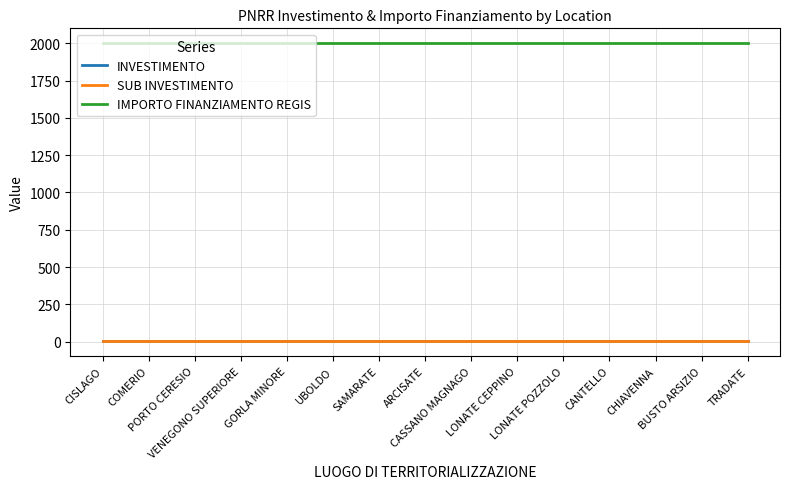

Is this an area chart (filled region under the line)?

No